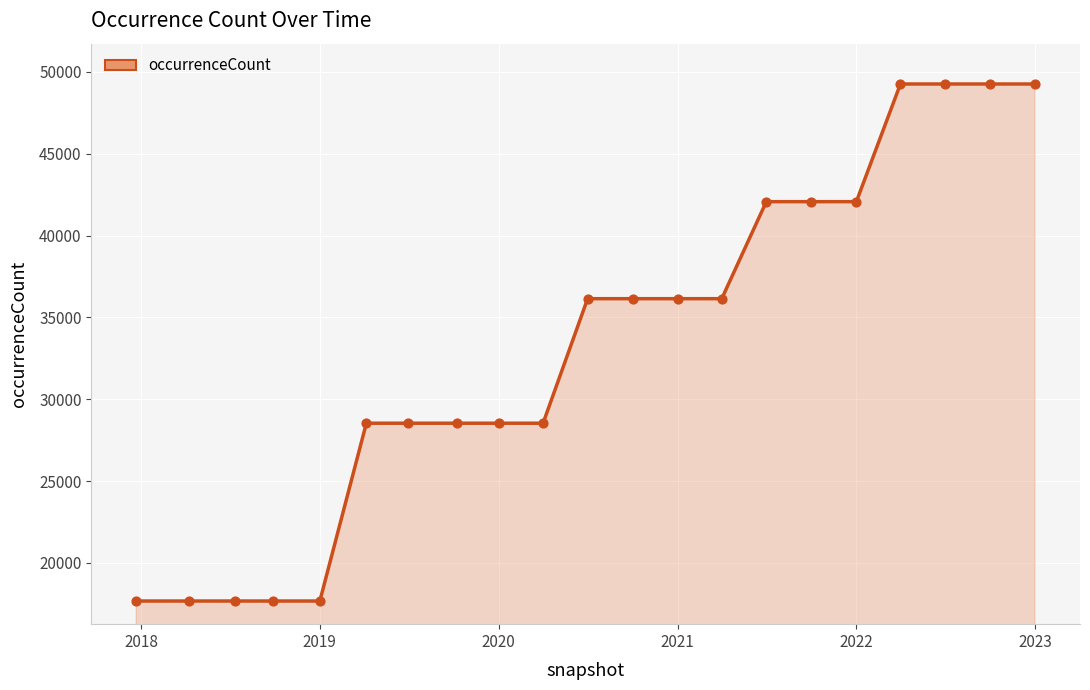

What is the maximum value shown in the chart?

49256